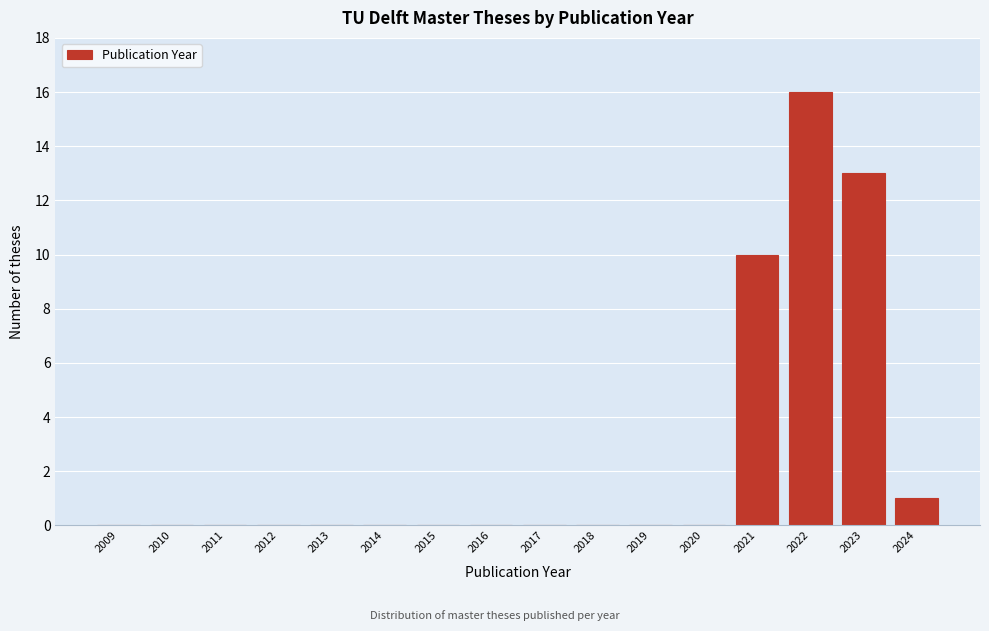

Reading left to right, transcribe all the data shown in this chart.

2009=0	2010=0	2011=0	2012=0	2013=0	2014=0	2015=0	2016=0	2017=0	2018=0	2019=0	2020=0	2021=10	2022=16	2023=13	2024=1